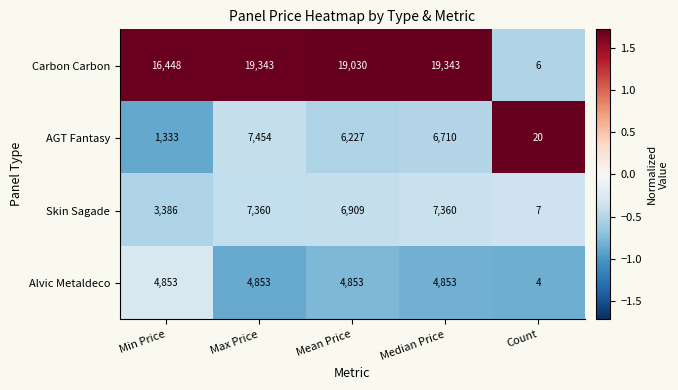

Reading right to left, extract all data points from this chart.

Carbon Carbon: Count=6	Median Price=19343	Mean Price=19030	Max Price=19343	Min Price=16448
AGT Fantasy: Count=20	Median Price=6710	Mean Price=6227	Max Price=7454	Min Price=1333
Skin Sagade: Count=7	Median Price=7360	Mean Price=6909	Max Price=7360	Min Price=3386
Alvic Metaldeco: Count=4	Median Price=4853	Mean Price=4853	Max Price=4853	Min Price=4853